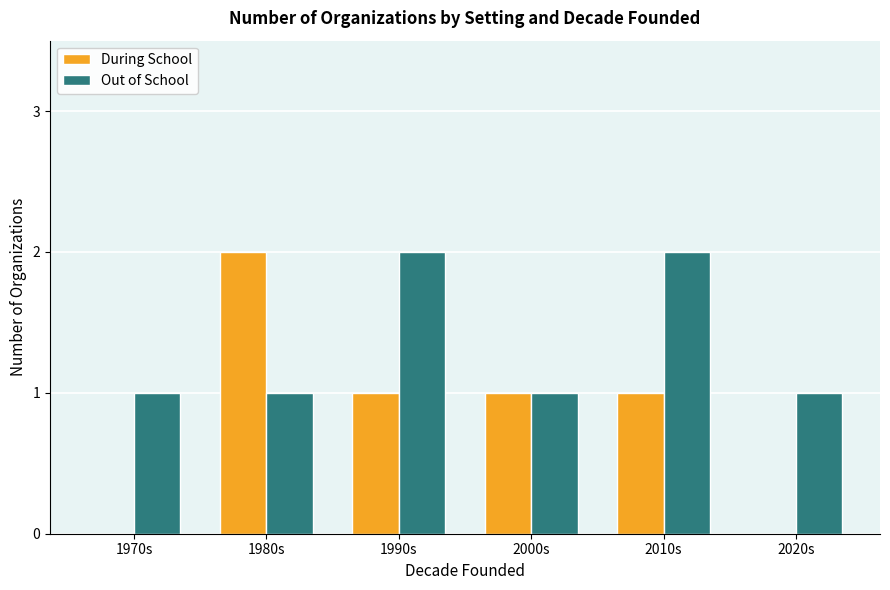

True or false: During School has a value of 0 at 1970s.

True